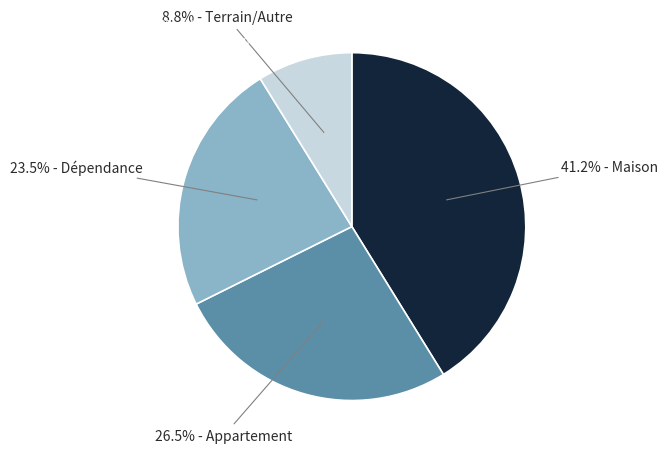

Is there any slice that represents more than half of the pie?

No